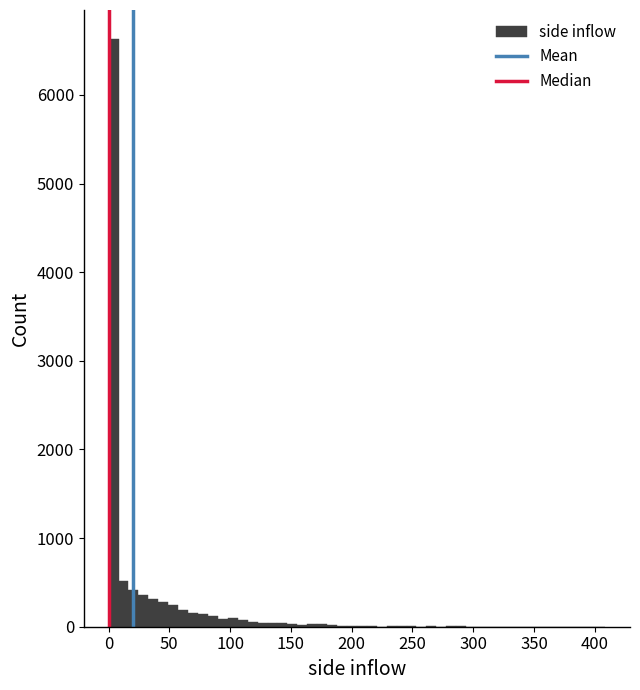

Read against the x-axis, roughly where is the centre of the tallest bar?

5